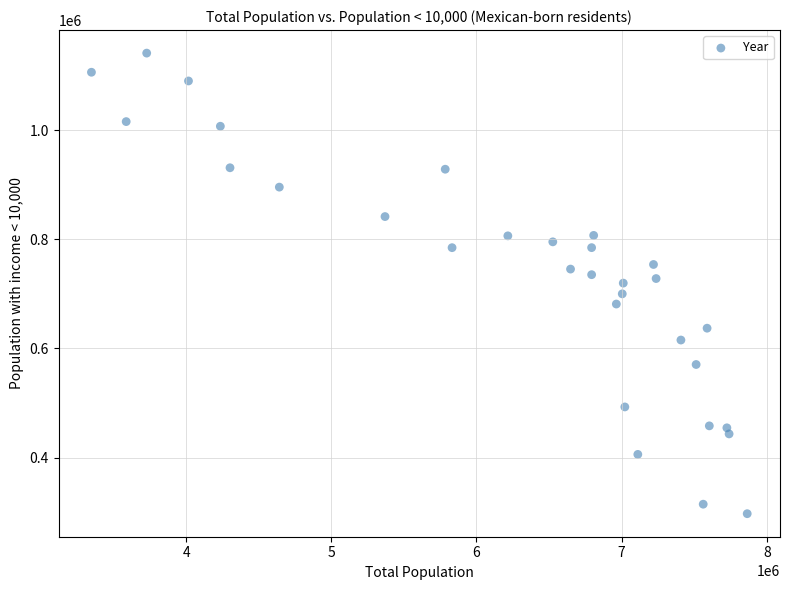

What is the range of Y values (max minus min)?

843746.9